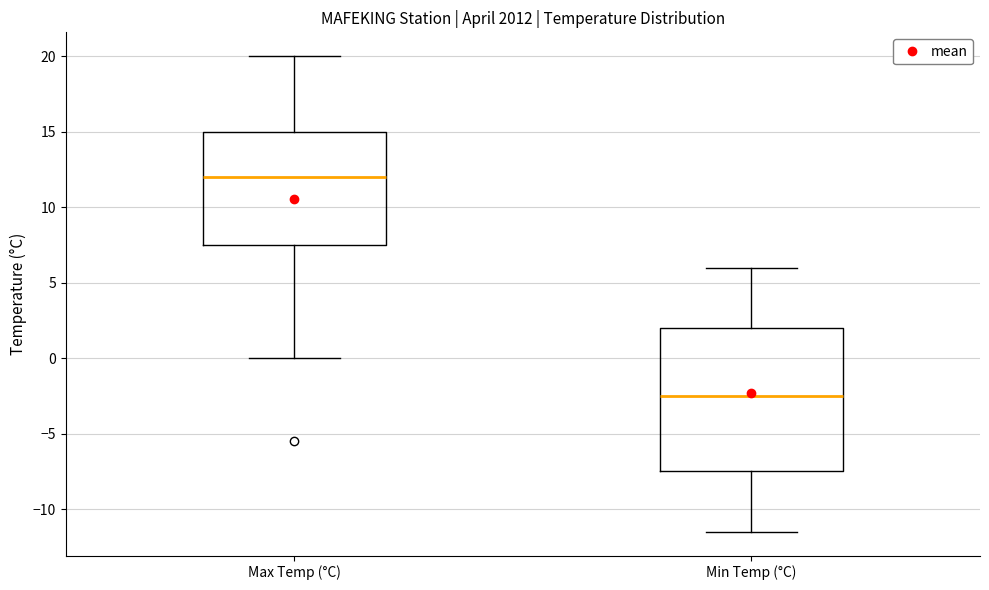

Reading left to right, transcribe this box plot: for each box, give where its median line is, the range the box spans, and where its two whiskers end, as read against the y-axis. The values are not printed on the chart, so give them approximately, as read against the axis.

Max Temp (°C): median 12.0, box 7.5 to 15.0, whiskers 0.0 to 20.0
Min Temp (°C): median -2.5, box -7.5 to 2.0, whiskers -11.5 to 6.0